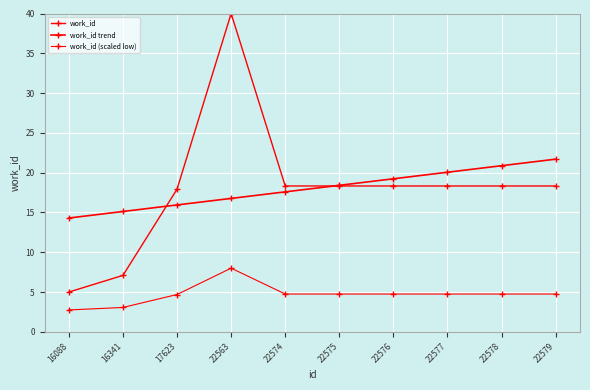

Does the chart have visible grid lines?

Yes